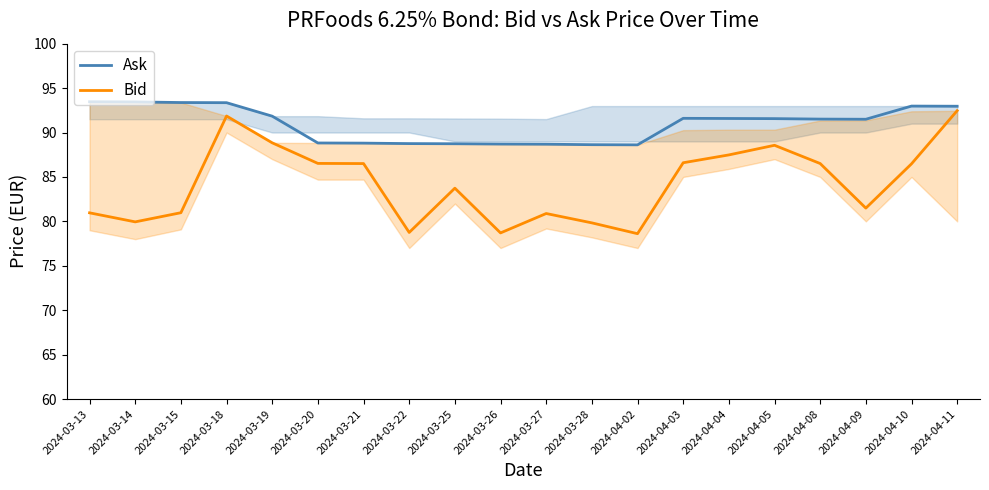

At 2024-03-25, list the series in order from largest to smallest.

Ask, Bid